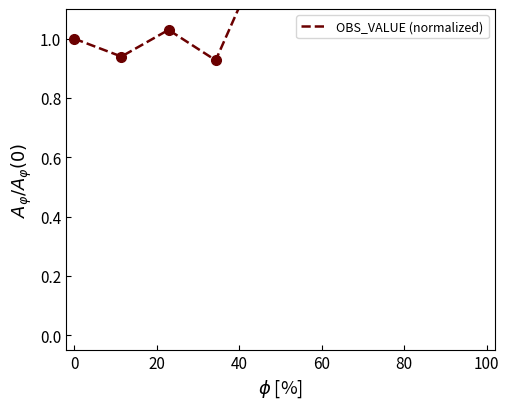

What is the smallest value displayed?

0.9